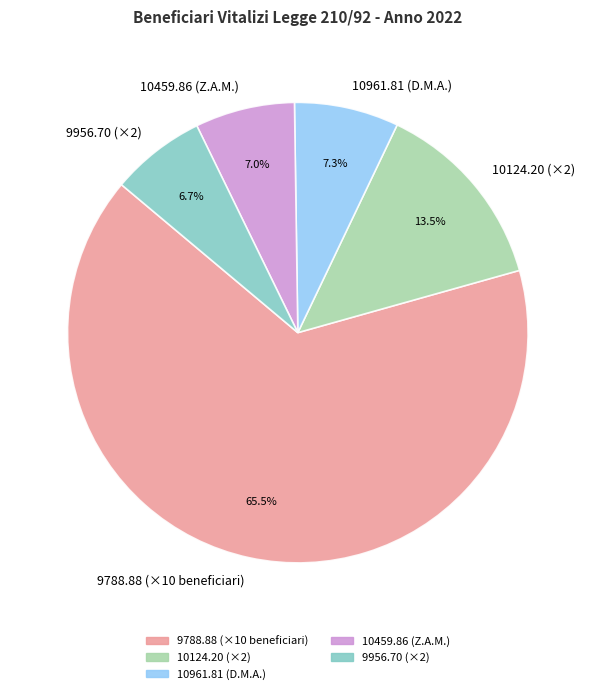

How many segments does this pie chart have?

5